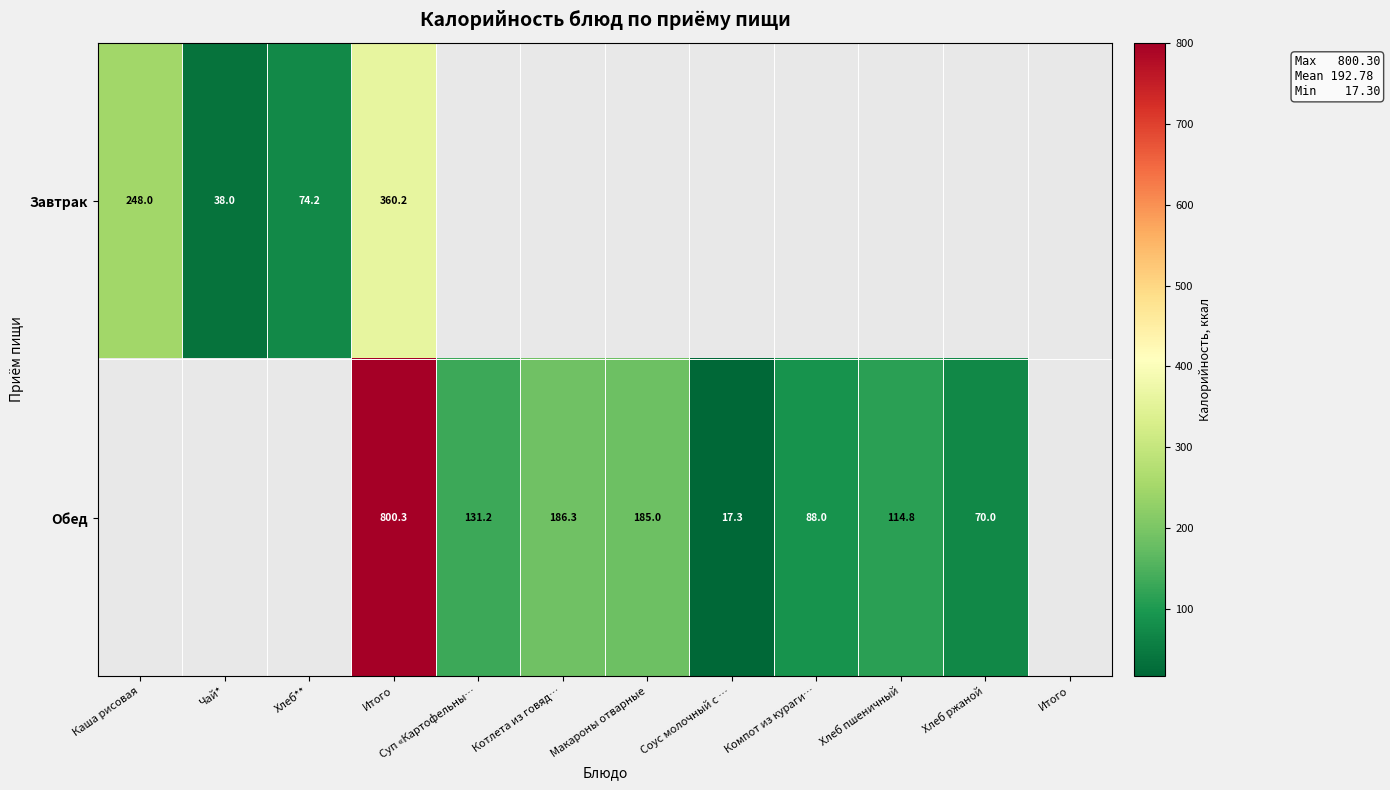

Which label corresponds to the largest value in the chart?

Итого